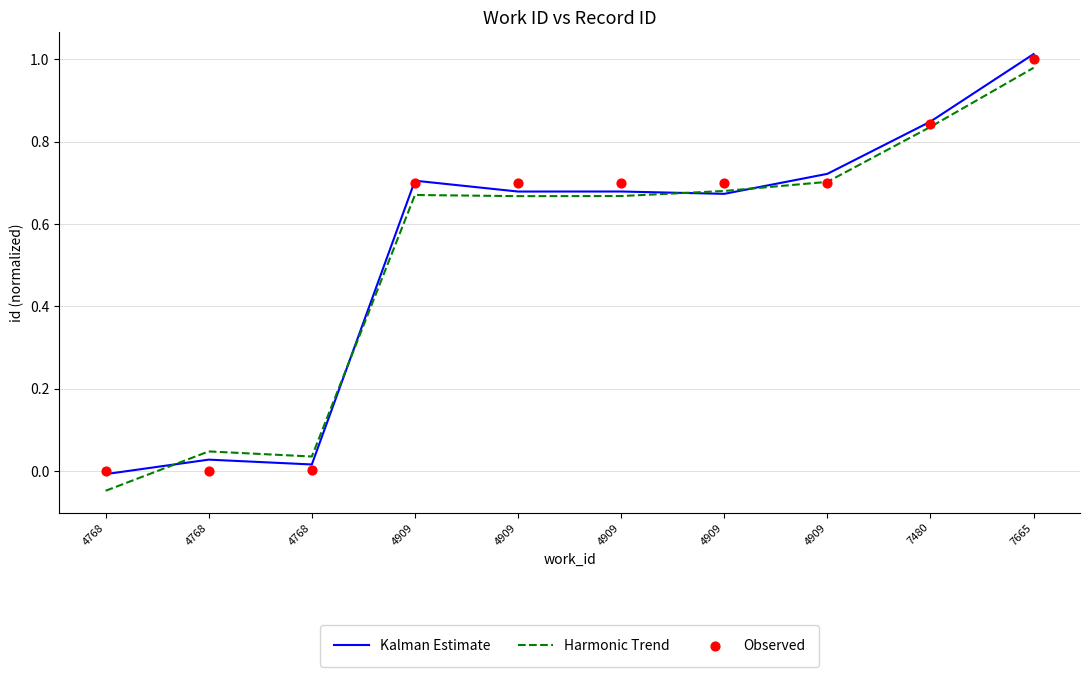

Which series contains the highest Y value?

Kalman Estimate